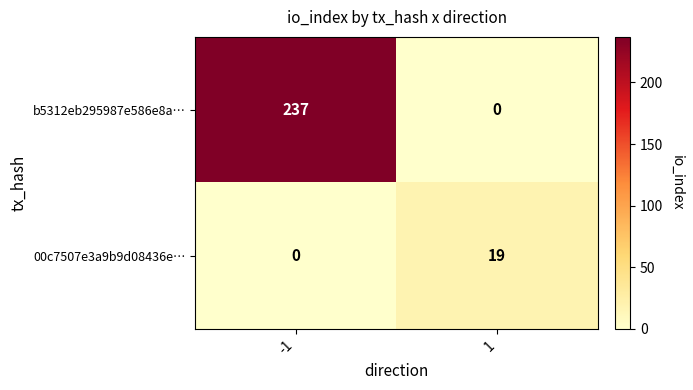

Which series has the largest total across all categories?

b5312eb295987e586e8a…